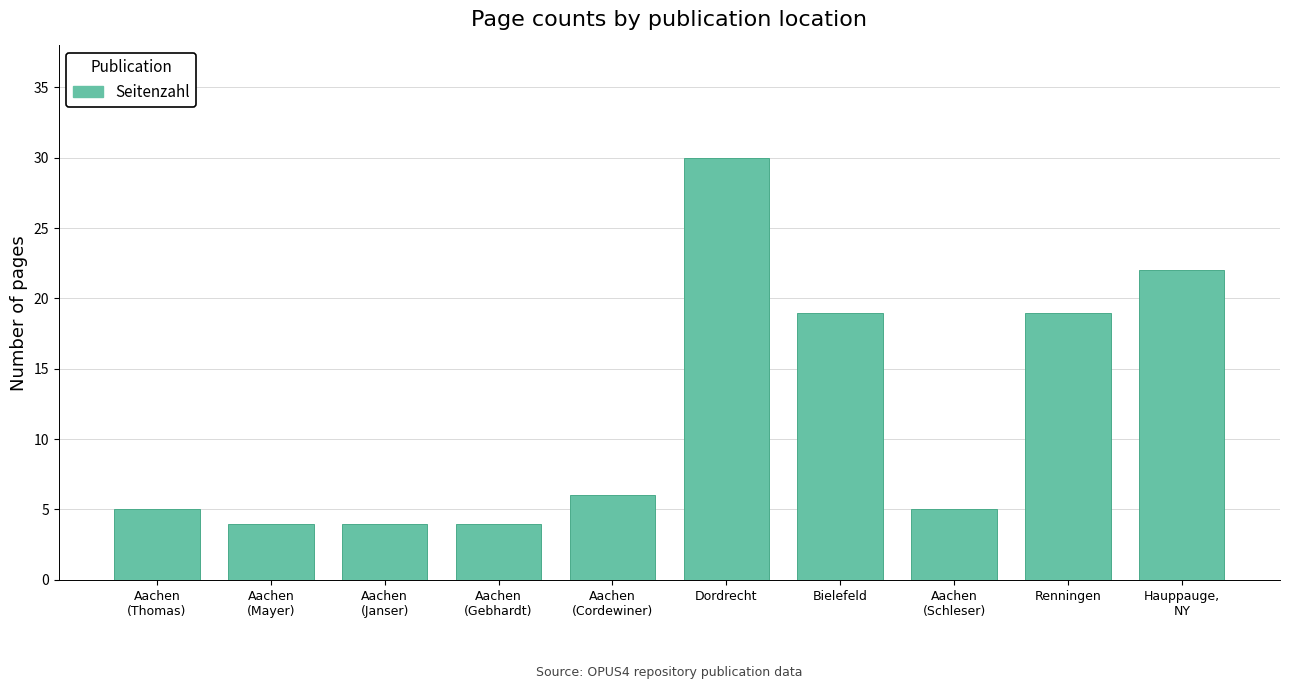

The value at Aachen
(Gebhardt) is 1. True or false?

False